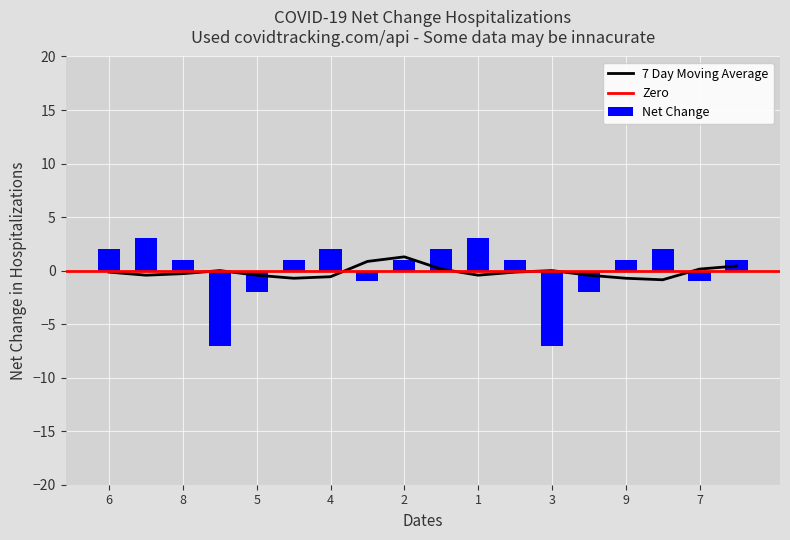

How many col_8 values are between 1 and 6?

11